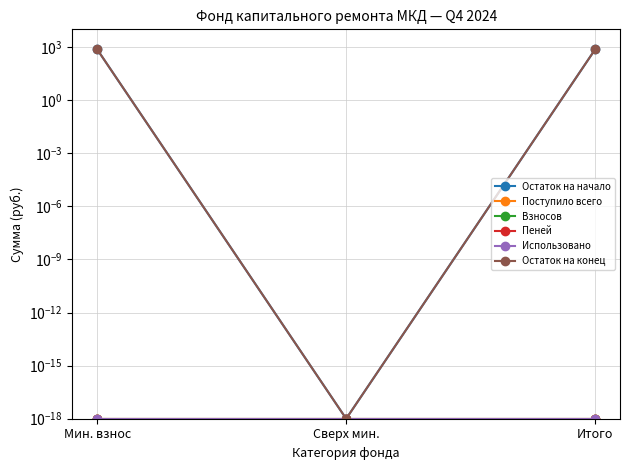

Which series changed the most between Мин. взнос and Сверх мин.?

Остаток на начало